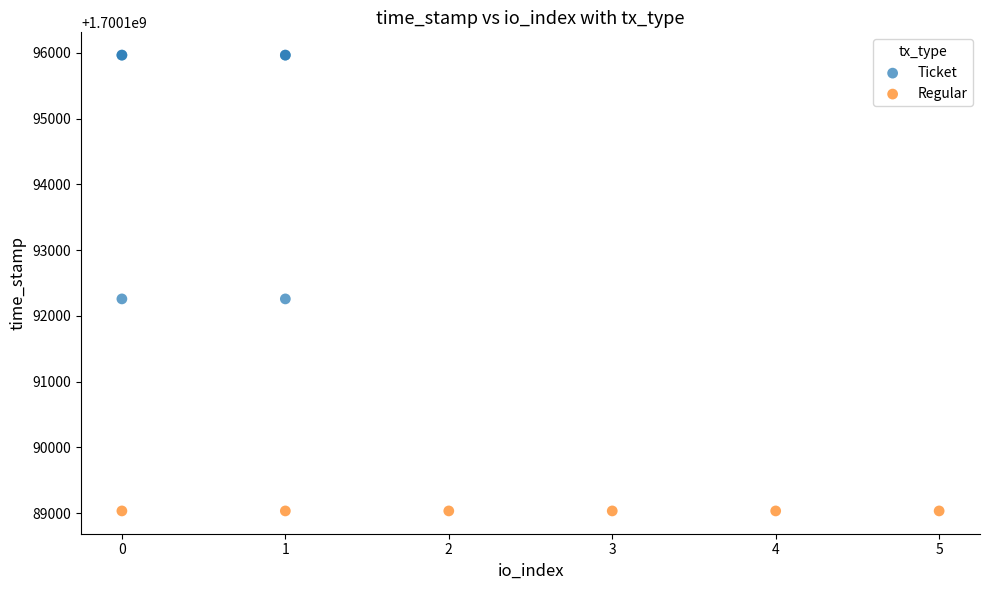

Which series contains the lowest Y value?

Regular